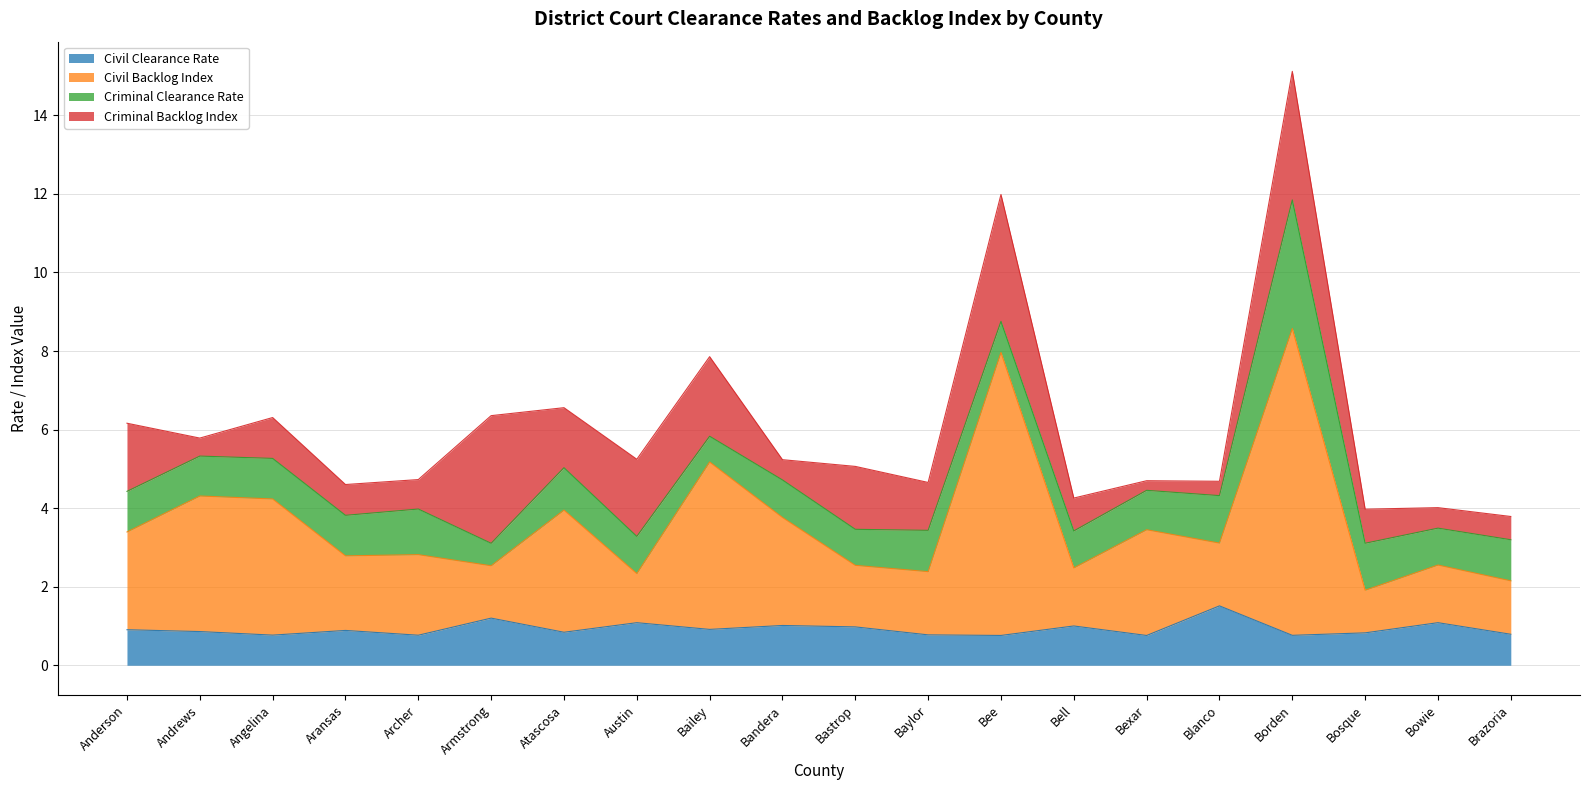

What position from the right is Archer?

16